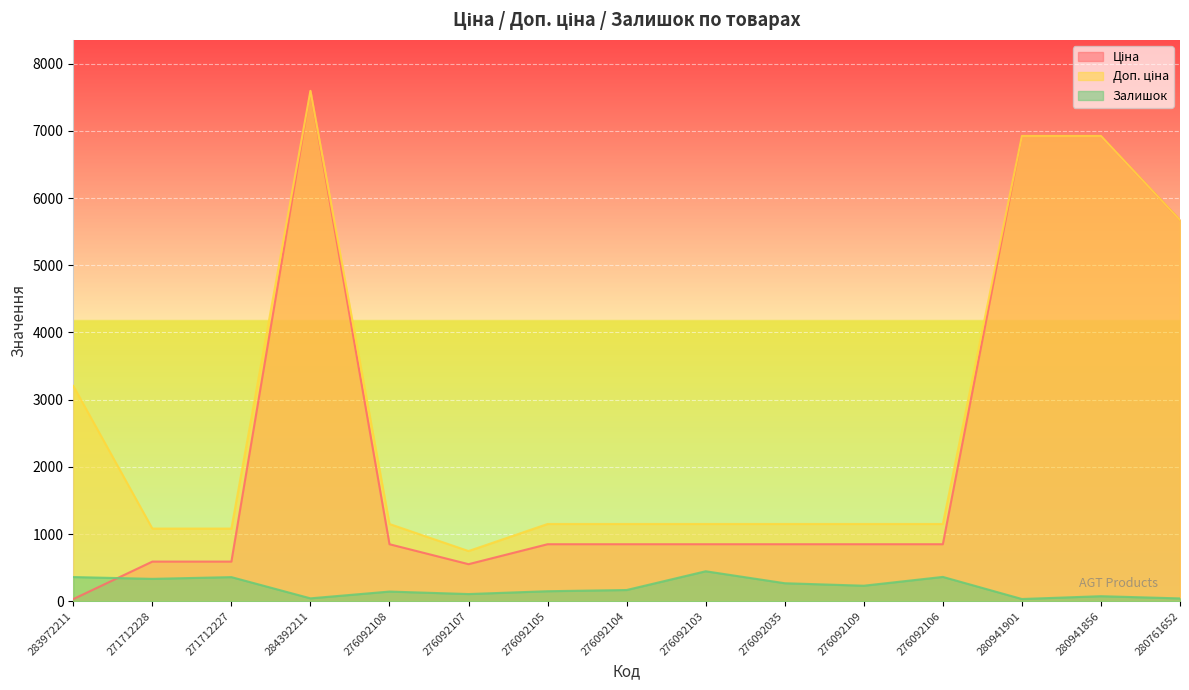

What is the spread (max minus min) of values at 283972211?

3172.9